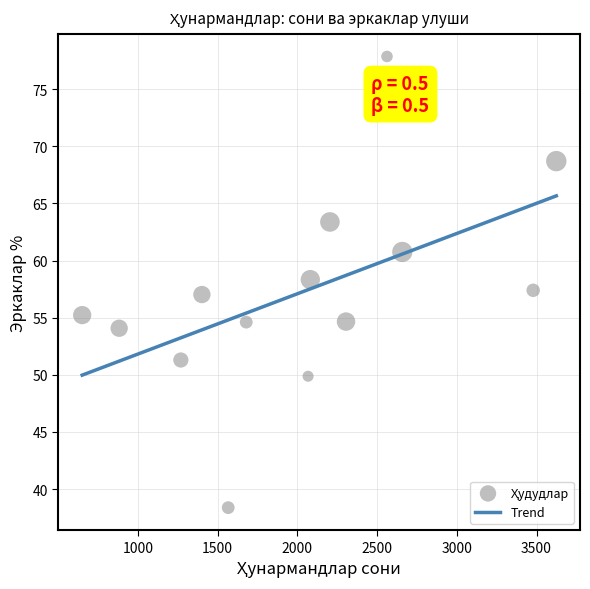

What is the range of Y values (max minus min)?

39.5